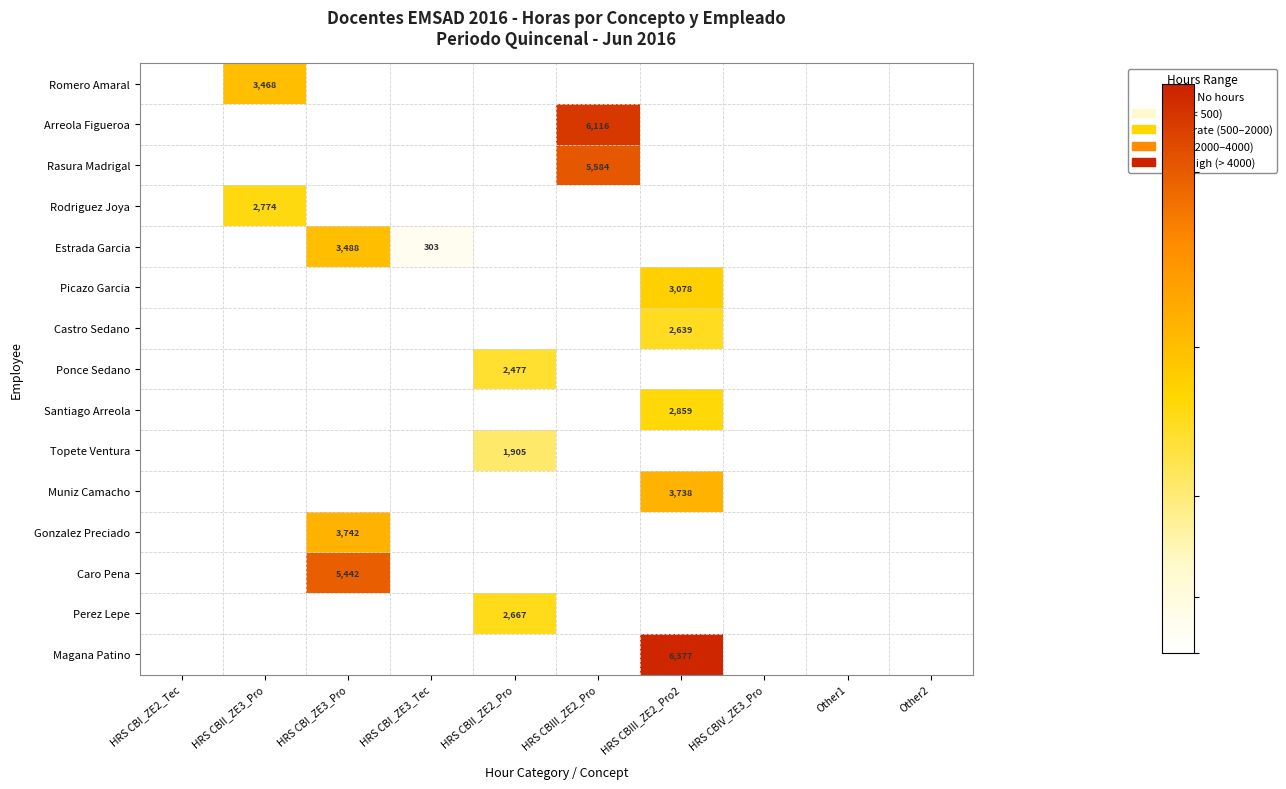

At which category does the chart reach its peak across all series?

HRS CBIII_ZE2_Pro2